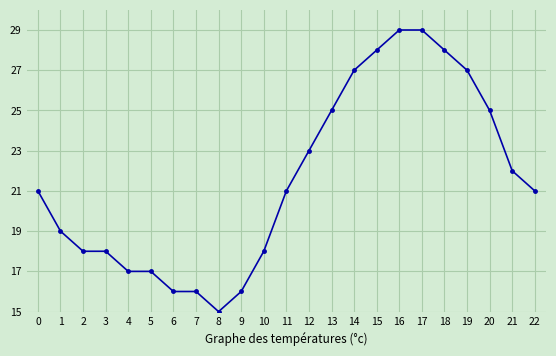

The value at 9 is 26. True or false?

False